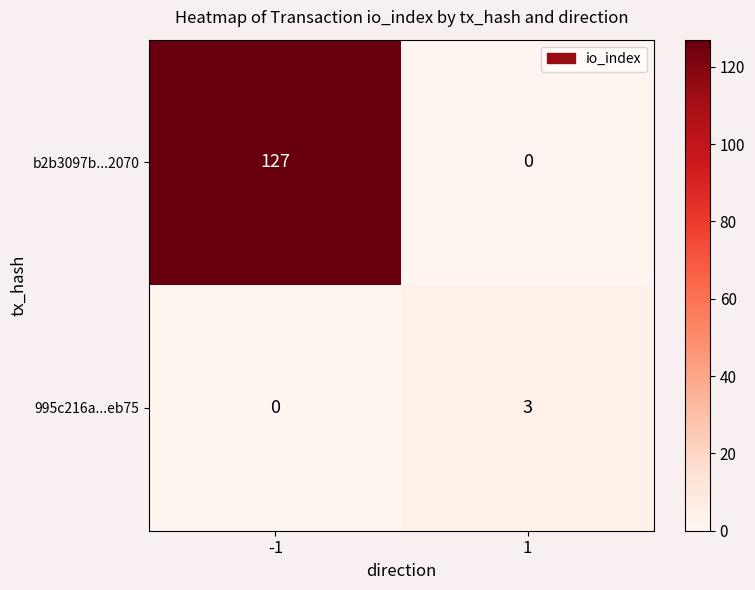

What is the maximum value for b2b3097b...2070?

127